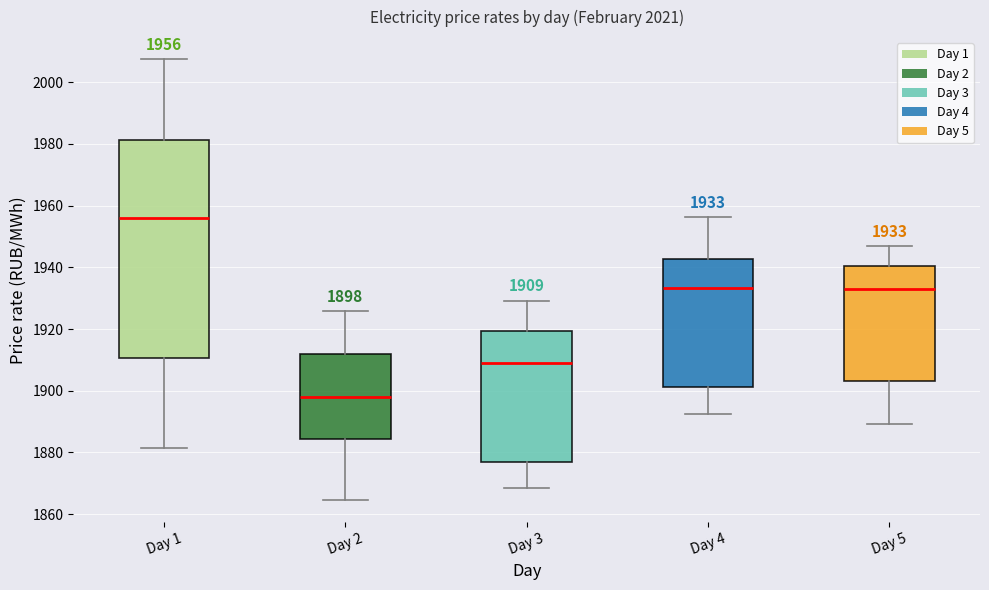

Which box is the tallest, from its lower edge to its upper edge?

Day 1